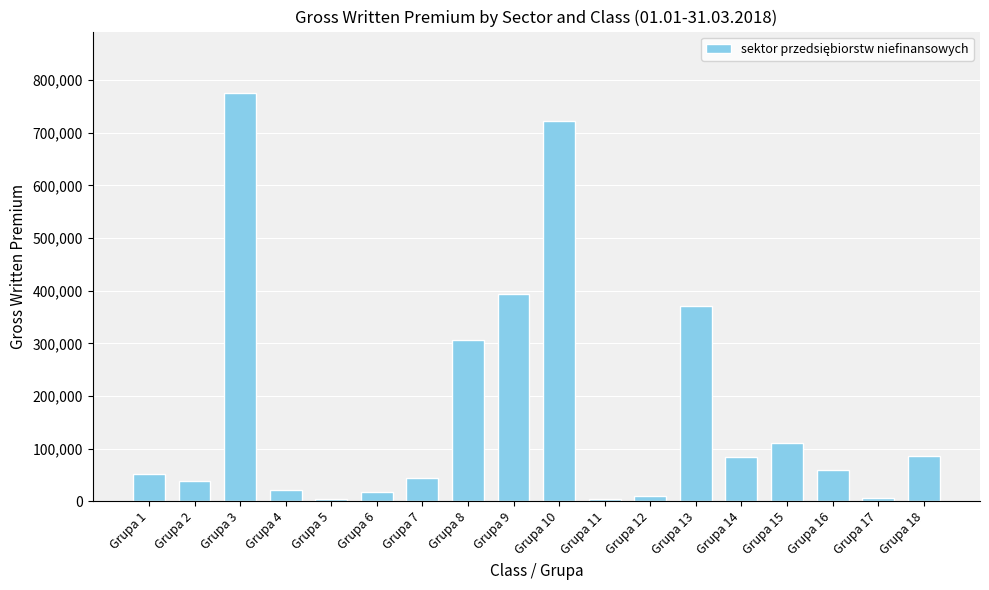

What is the minimum value shown in the chart?

4293.3